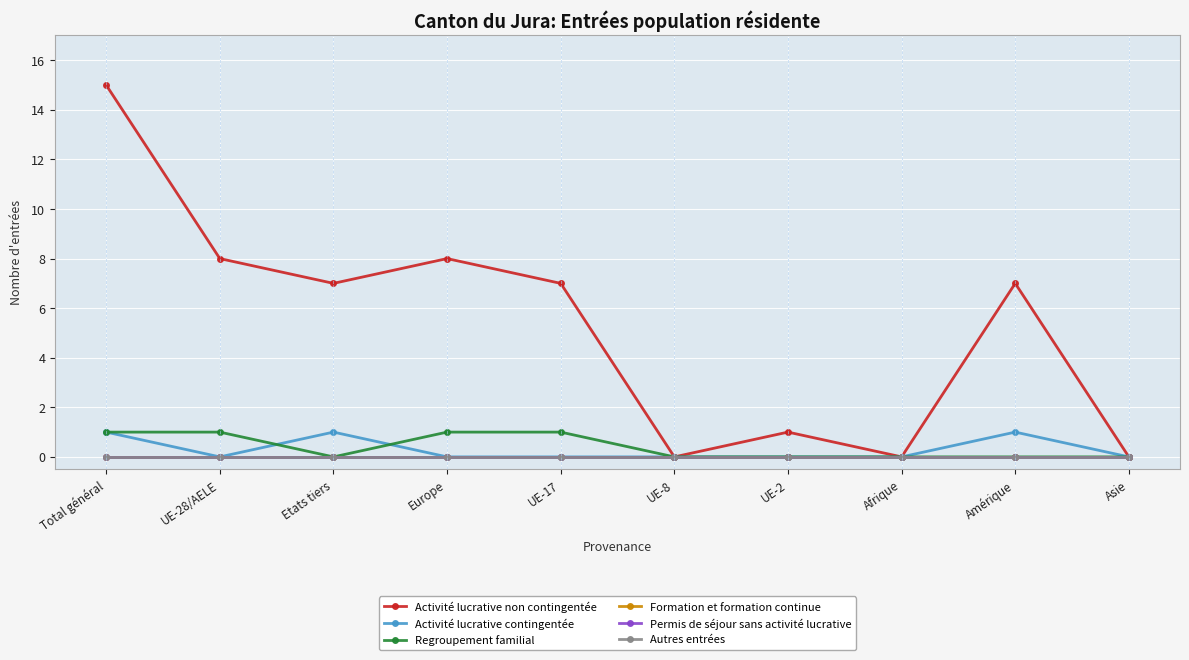

At UE-17, list the series in order from largest to smallest.

Activité lucrative non contingentée, Regroupement familial, Activité lucrative contingentée, Formation et formation continue, Permis de séjour sans activité lucrative, Autres entrées